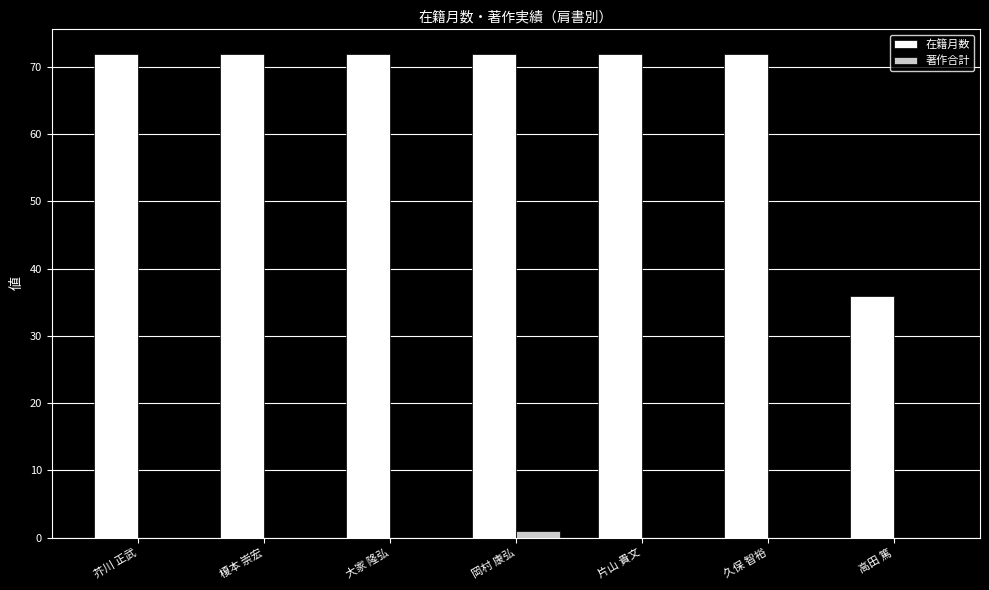

What are all the series names shown in the legend?

在籍月数, 著作合計